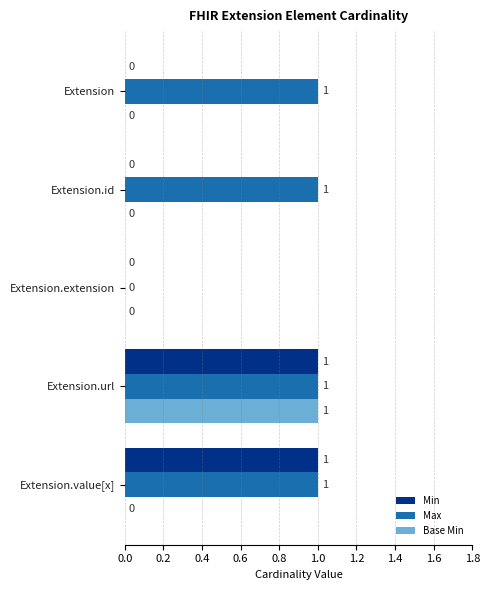

How many Min values are between 0 and 1?

5